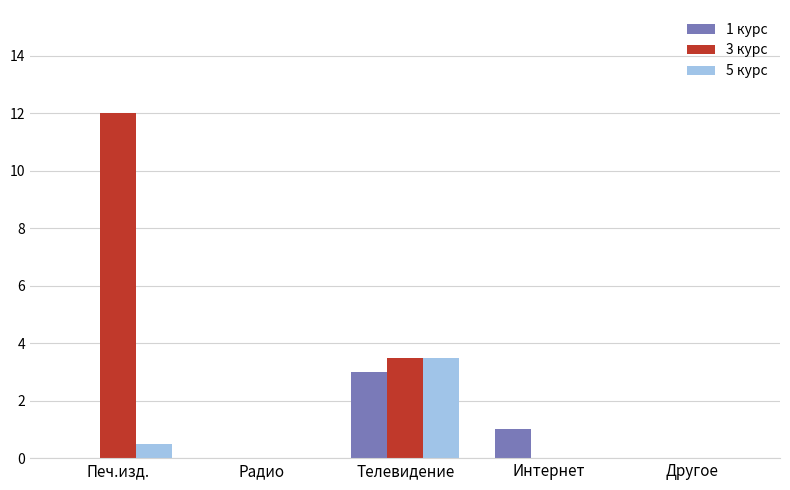

What is the total value across all series at Интернет?

1.0